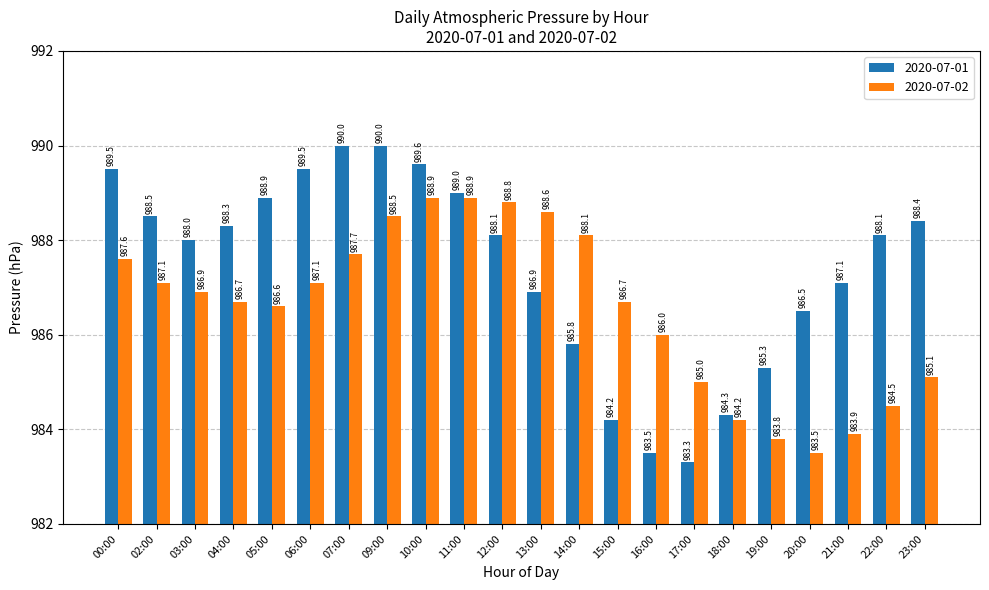

How many series are shown in this chart?

2